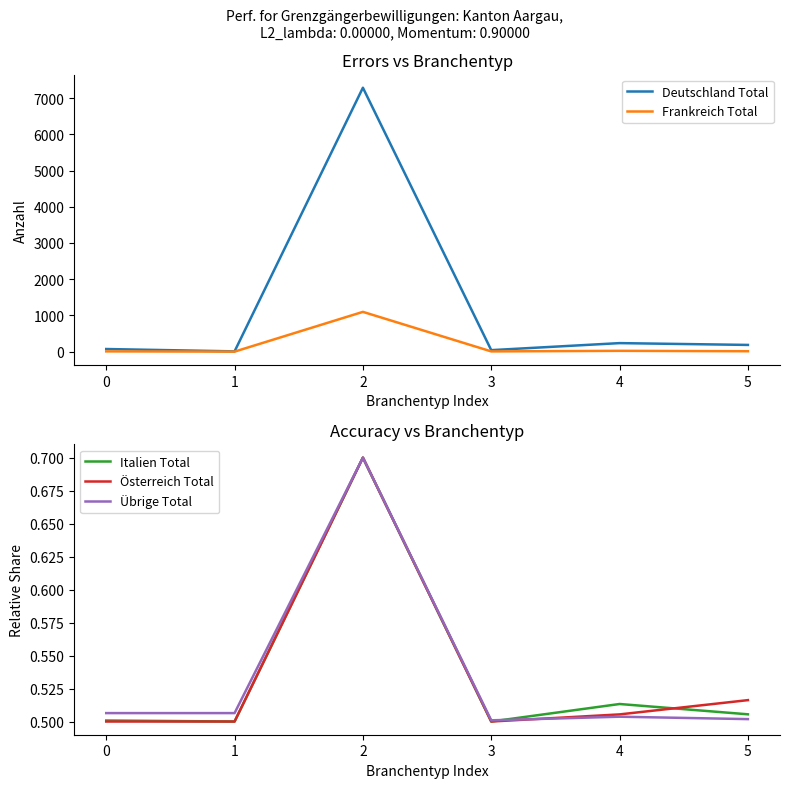

What is the average value of the Italien Total series?

0.5